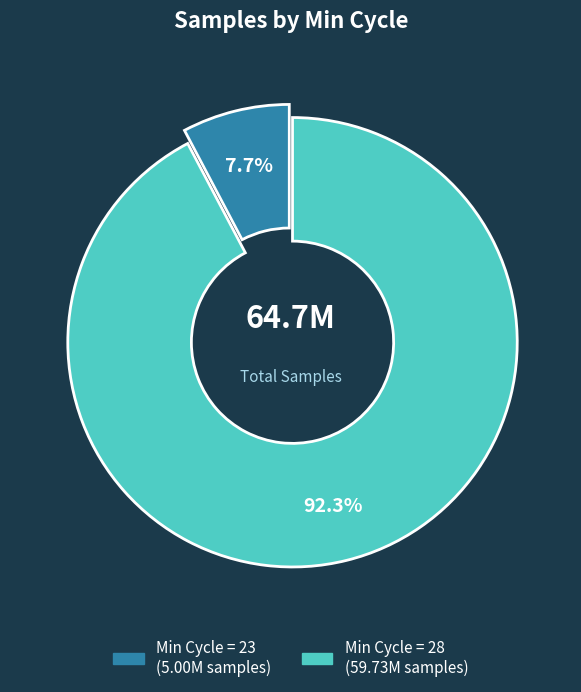

Is there a majority slice in this chart?

Yes